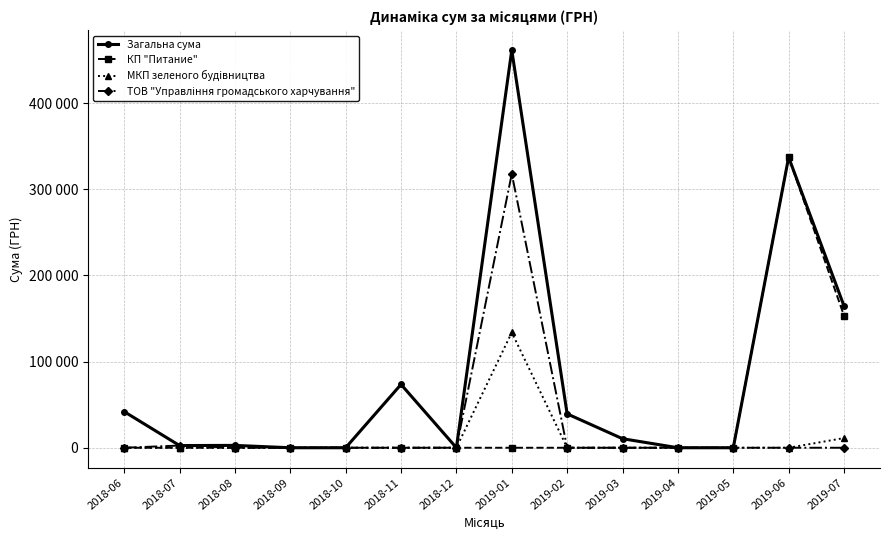

Which series changed the most between 2018-08 and 2018-12?

Загальна сума